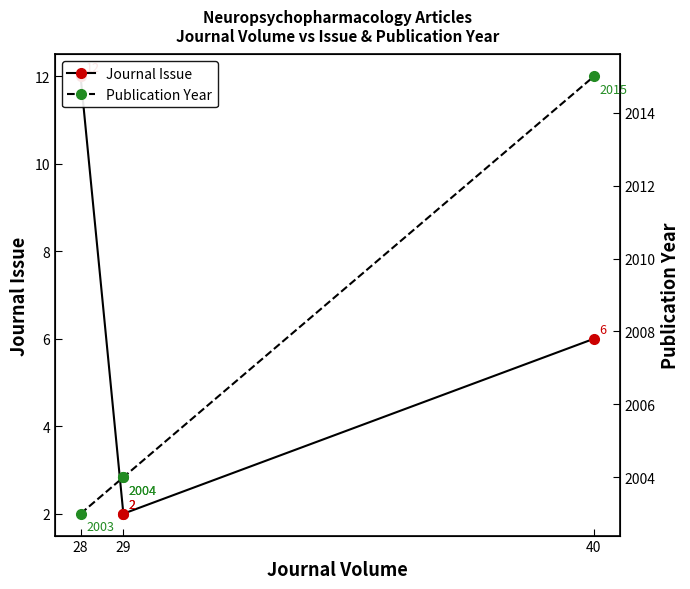

Where does the Journal Issue series first go above 6?

28